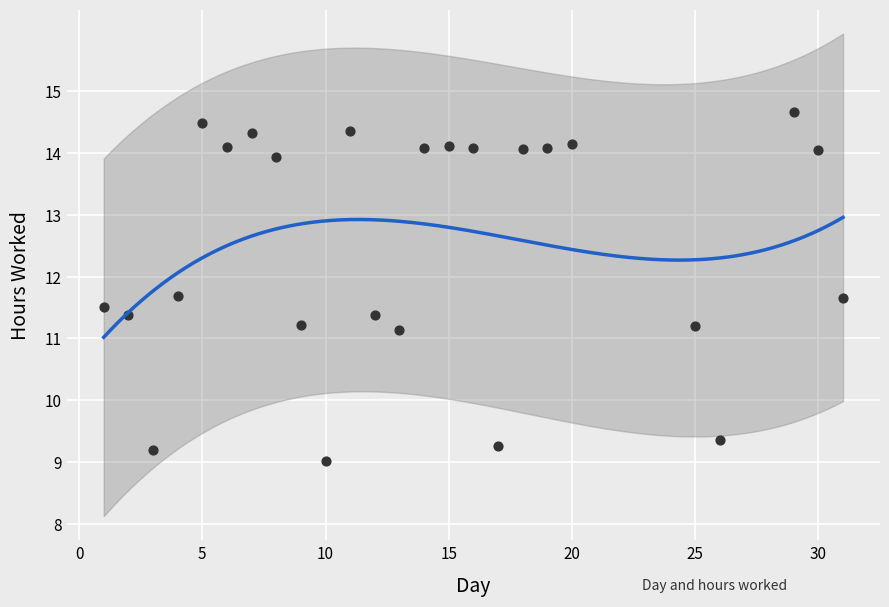

What is the range of X values (max minus min)?

30.0